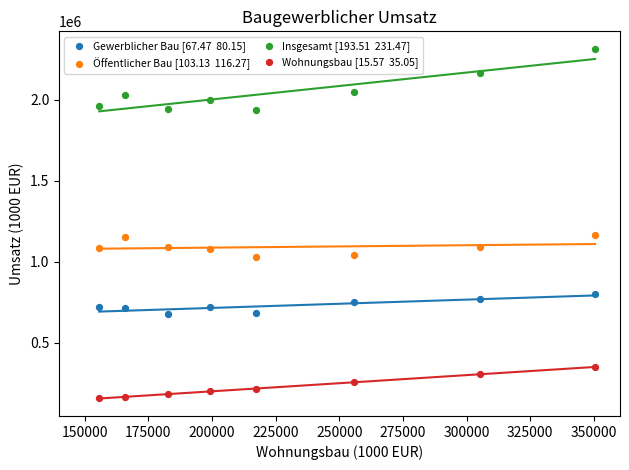

Across all data points, what is the range of X values (max minus min)?

194795.7